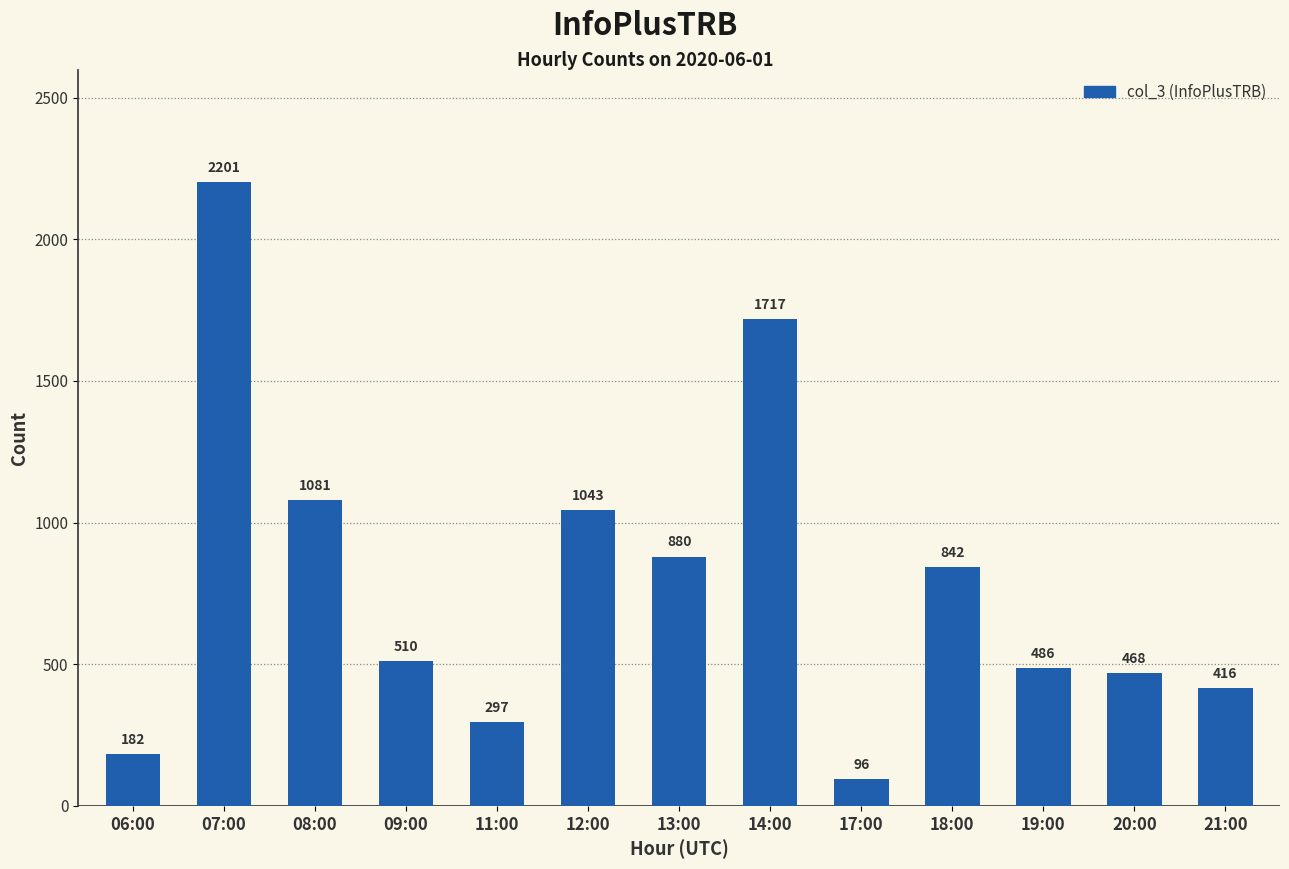

Rank the categories by value from highest to lowest.

07:00, 14:00, 08:00, 12:00, 13:00, 18:00, 09:00, 19:00, 20:00, 21:00, 11:00, 06:00, 17:00